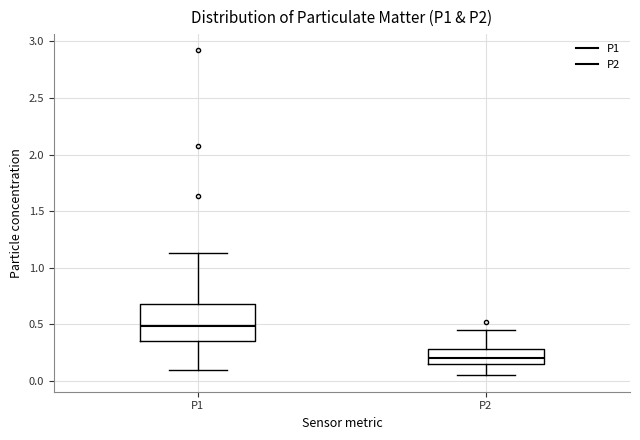

Reading left to right, transcribe this box plot: for each box, give where its median line is, the range the box spans, and where its two whiskers end, as read against the y-axis. The values are not printed on the chart, so give them approximately, as read against the axis.

P1: median 0.50, box 0.35 to 0.70, whiskers 0.10 to 1.15
P2: median 0.20, box 0.15 to 0.30, whiskers 0.05 to 0.45